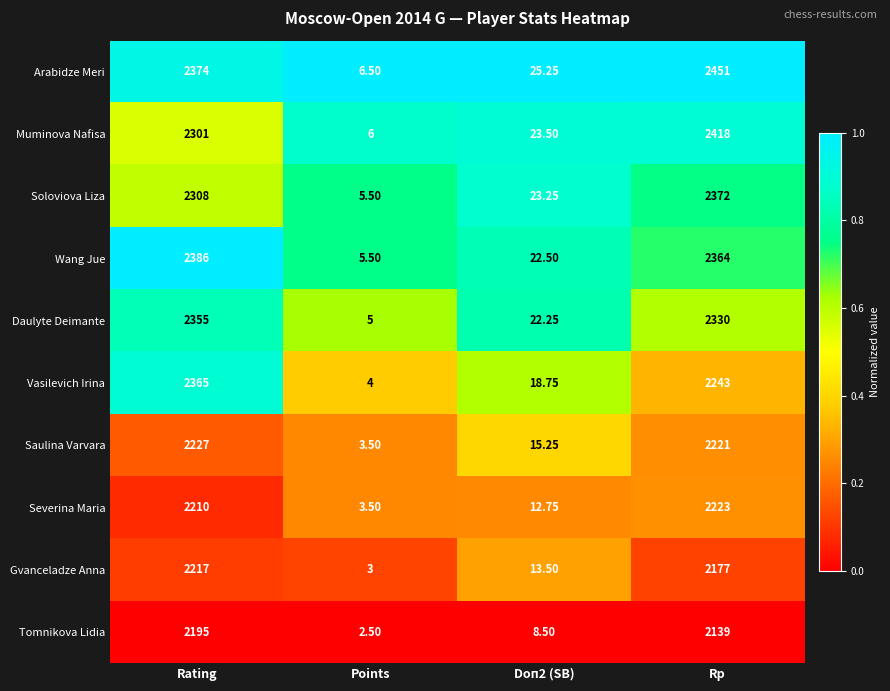

Which series changed the most between Points and Rp?

Arabidze Meri